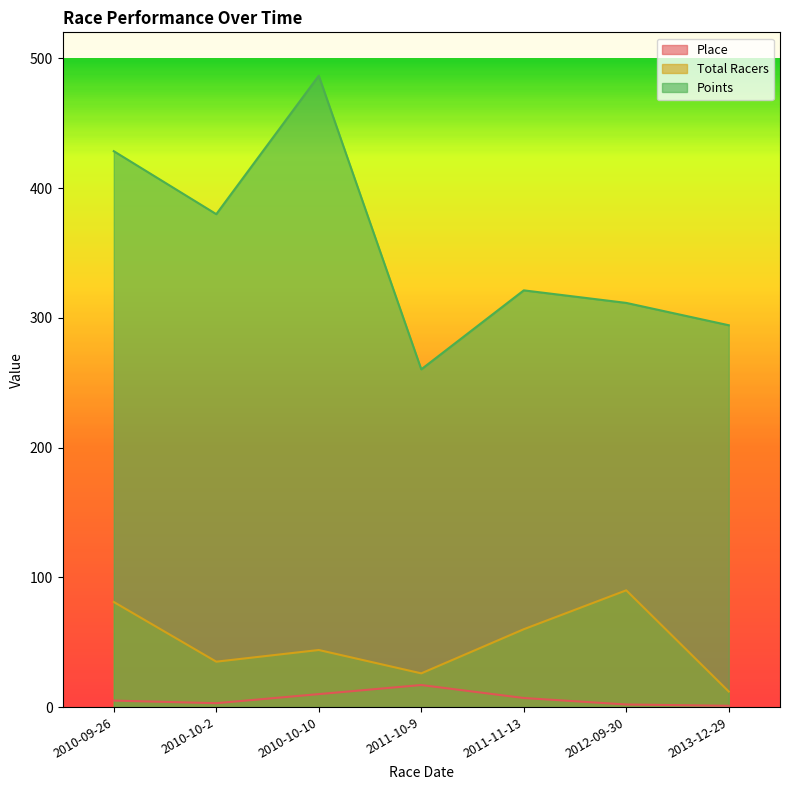

List the series in order of their peak value, highest first.

Points, Total Racers, Place